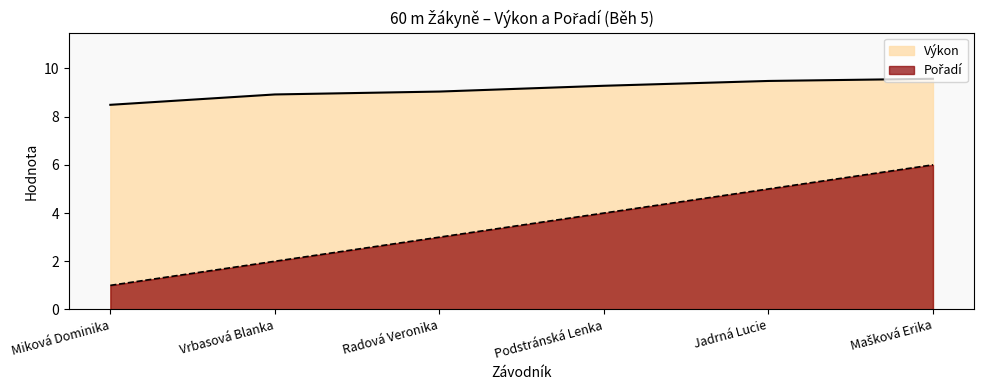

True or false: Pořadí and Výkon intersect in this chart.

False